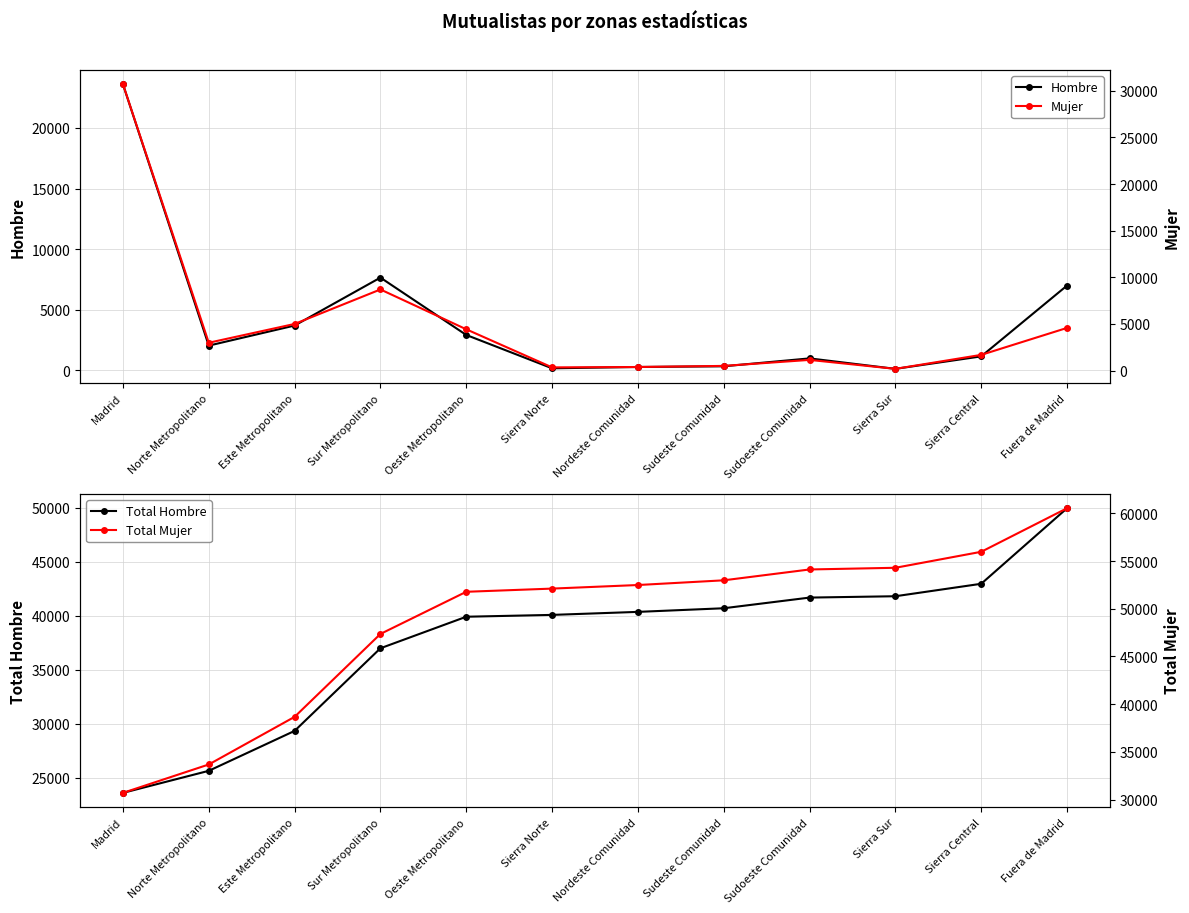

Reading right to left, what are all the values shown in this chart?

Hombre: Fuera de Madrid=6998	Sierra Central=1154	Sierra Sur=125	Sudoeste Comunidad=988	Sudeste Comunidad=336	Nordeste Comunidad=279	Sierra Norte=170	Oeste Metropolitano=2921	Sur Metropolitano=7652	Este Metropolitano=3698	Norte Metropolitano=2042	Madrid=23607
Total Hombre: Fuera de Madrid=49970	Sierra Central=42972	Sierra Sur=41818	Sudoeste Comunidad=41693	Sudeste Comunidad=40705	Nordeste Comunidad=40369	Sierra Norte=40090	Oeste Metropolitano=39920	Sur Metropolitano=36999	Este Metropolitano=29347	Norte Metropolitano=25649	Madrid=23607
Mujer: Fuera de Madrid=4568	Sierra Central=1676	Sierra Sur=177	Sudoeste Comunidad=1137	Sudeste Comunidad=493	Nordeste Comunidad=375	Sierra Norte=334	Oeste Metropolitano=4419	Sur Metropolitano=8691	Este Metropolitano=4992	Norte Metropolitano=2976	Madrid=30703
Total Mujer: Fuera de Madrid=60541	Sierra Central=55973	Sierra Sur=54297	Sudoeste Comunidad=54120	Sudeste Comunidad=52983	Nordeste Comunidad=52490	Sierra Norte=52115	Oeste Metropolitano=51781	Sur Metropolitano=47362	Este Metropolitano=38671	Norte Metropolitano=33679	Madrid=30703